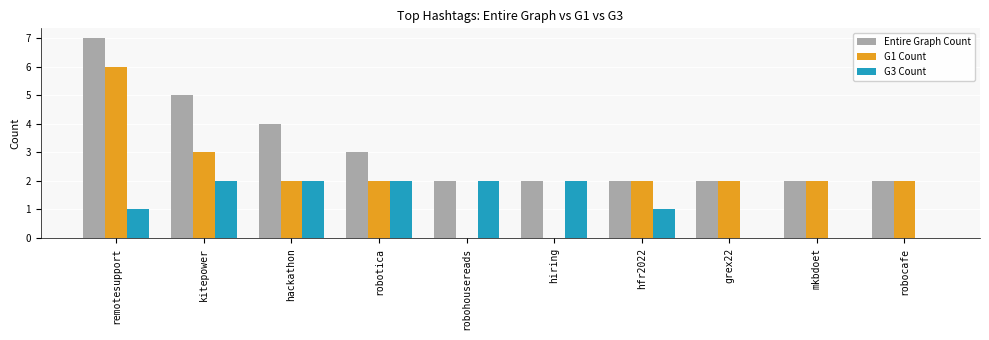

Is the value of G1 Count at remotesupport greater than the value of Entire Graph Count at hackathon?

Yes